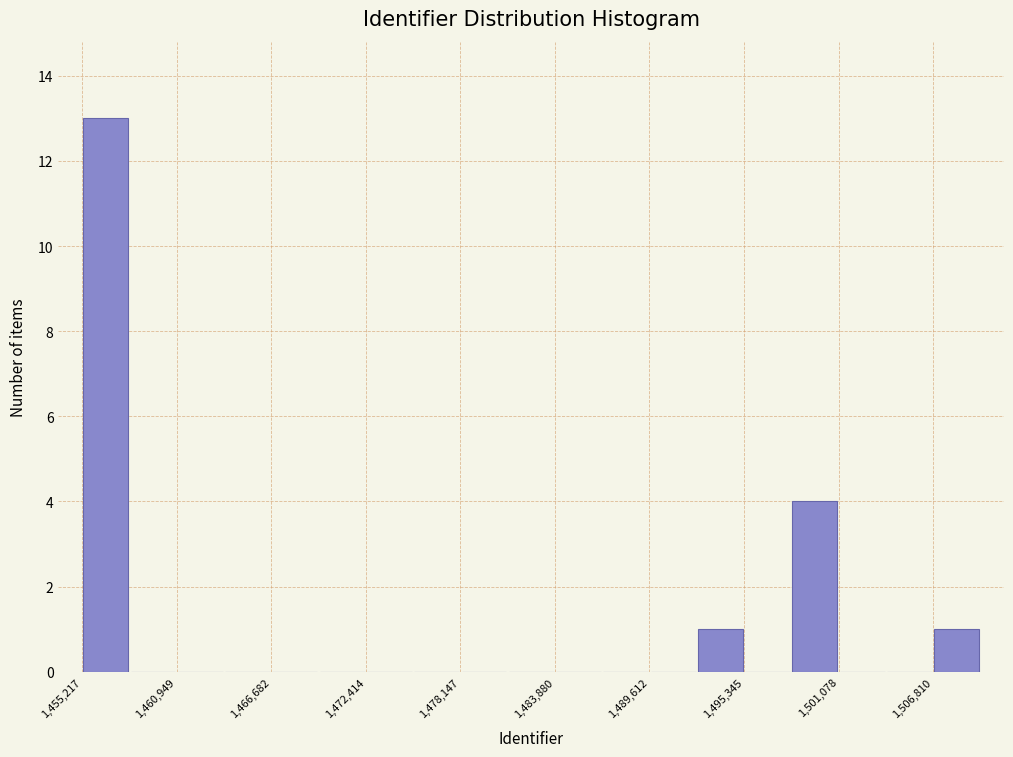

Around what value on the x-axis is the tallest bar? Give the approximate position of its centre, as read against the axis.

1457000